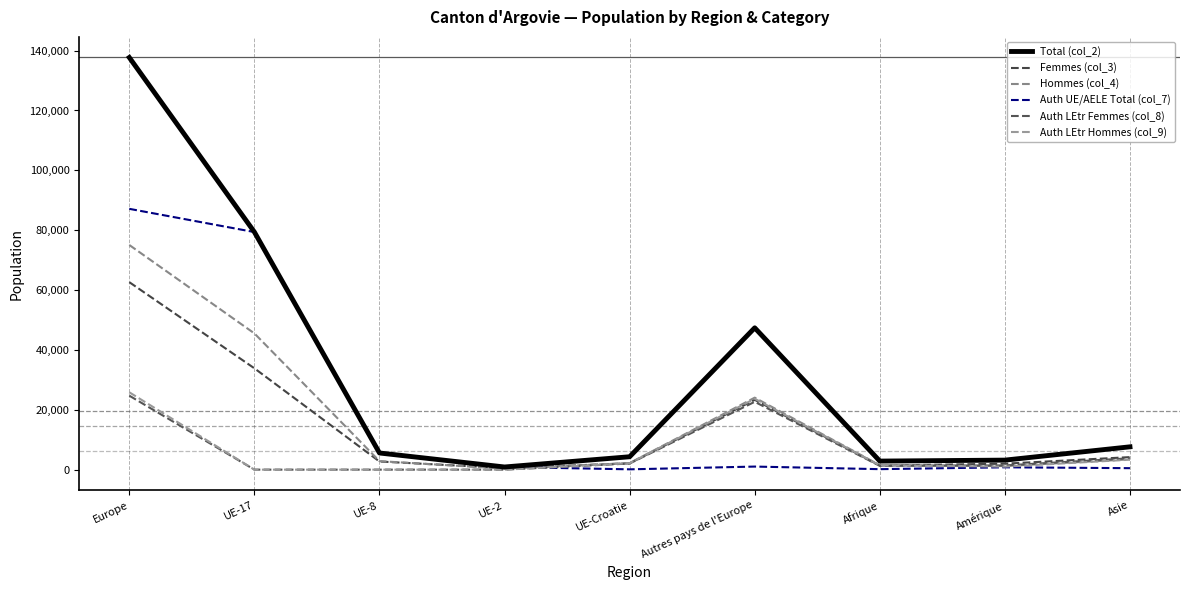

Reading left to right, list all the values displayed in this chart.

Total (col_2): 137707	79384	5568	889	4310	47386	2863	3185	7628
Femmes (col_3): 62644	33862	2721	540	2116	23332	1368	1993	4186
Hommes (col_4): 75063	45522	2847	349	2194	24054	1495	1192	3442
Auth UE/AELE Total (col_7): 87142	79383	5566	889	107	1027	163	784	493
Auth LEtr Femmes (col_8): 24719	1	1	0	2048	22669	1268	1407	3804
Auth LEtr Hommes (col_9): 25846	0	1	0	2155	23690	1432	994	3331